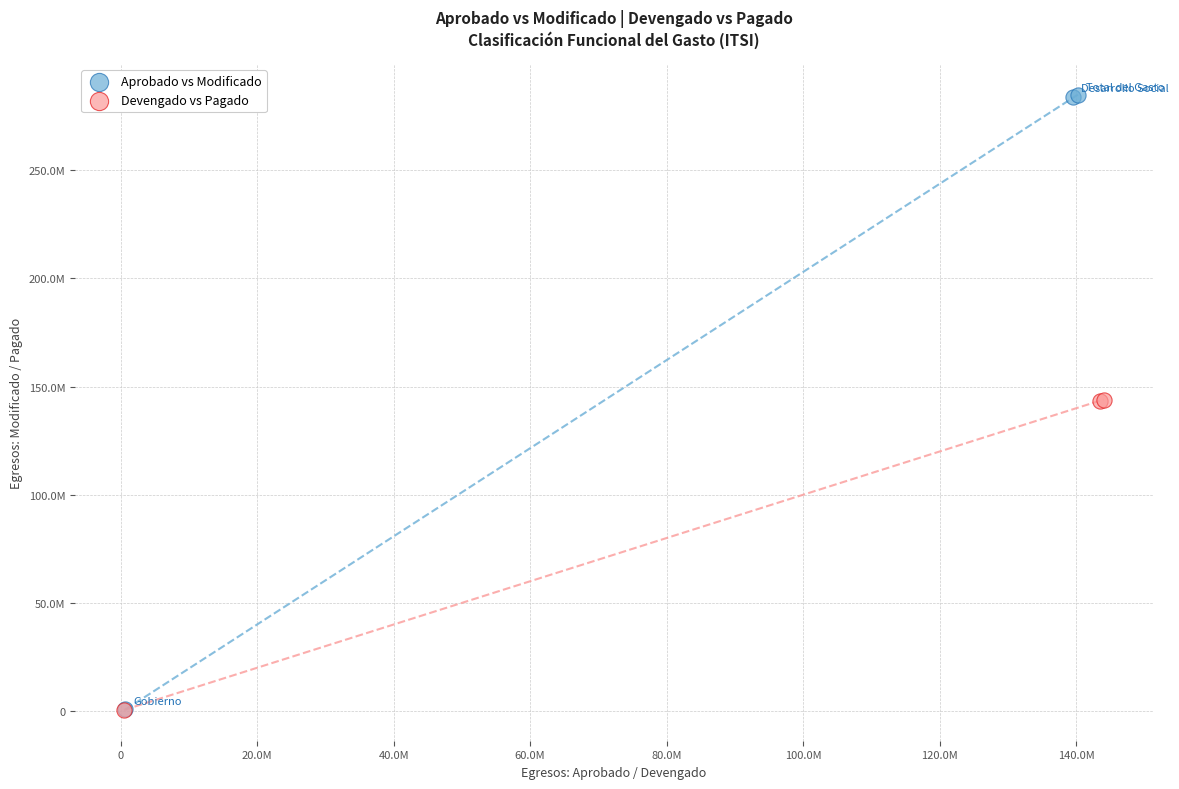

Which series has the widest spread of Y values?

Aprobado vs Modificado